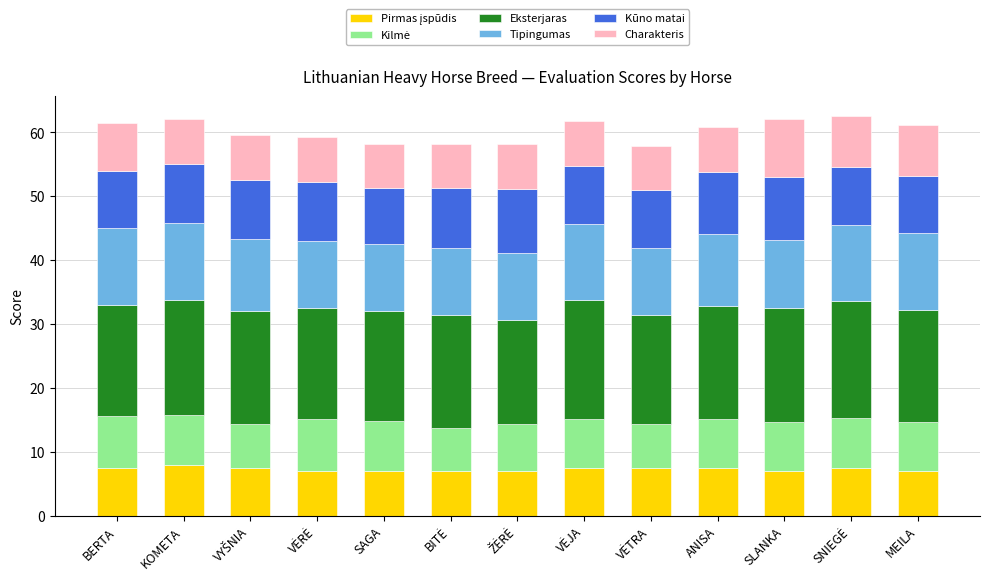

Between KOMETA and VĖRĖ, which is larger?

KOMETA